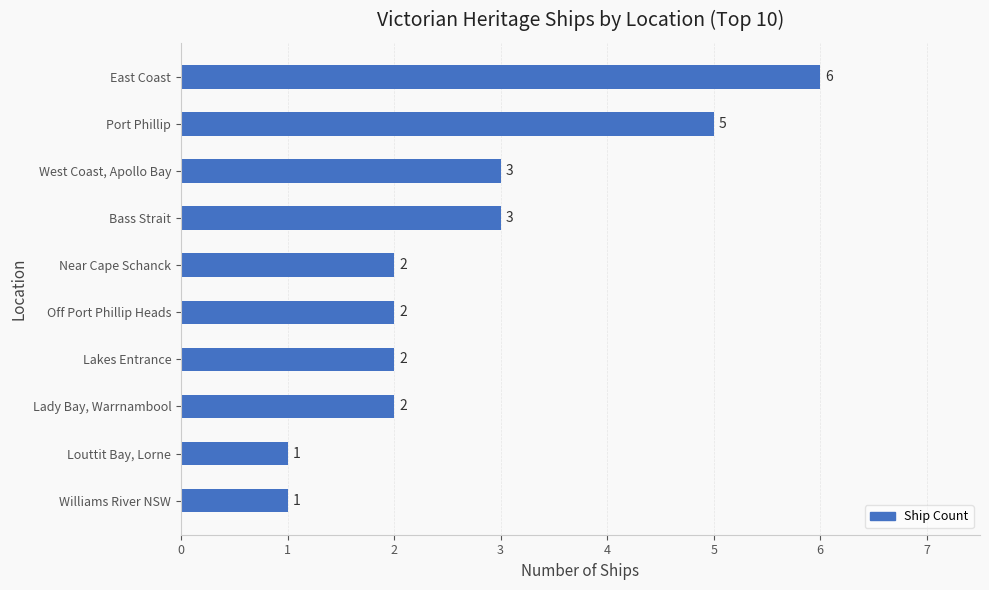

How many data points are less than 2?

2